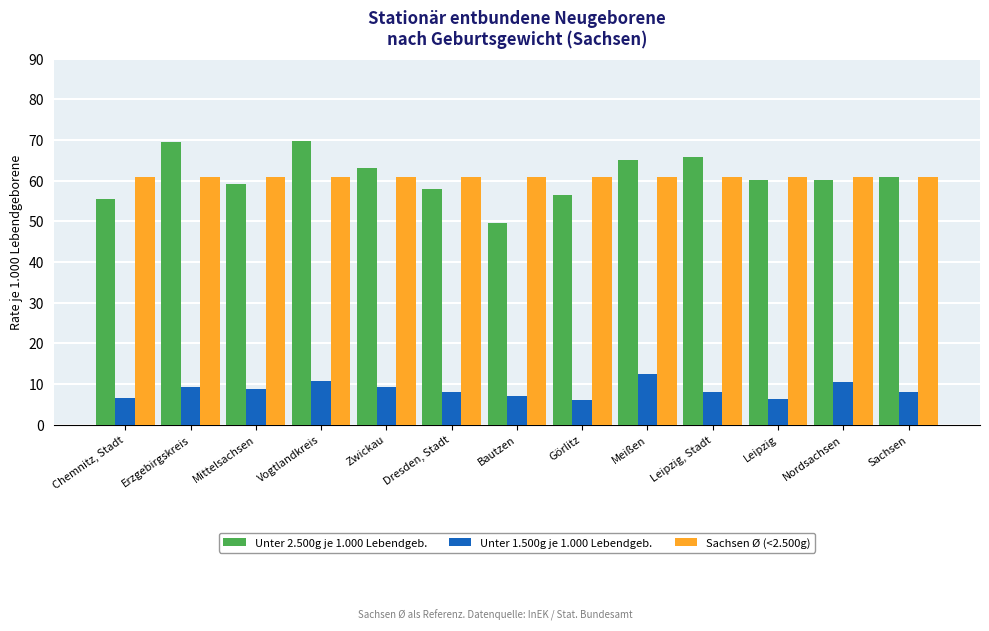

What is the total value across all series at Sachsen?

130.0